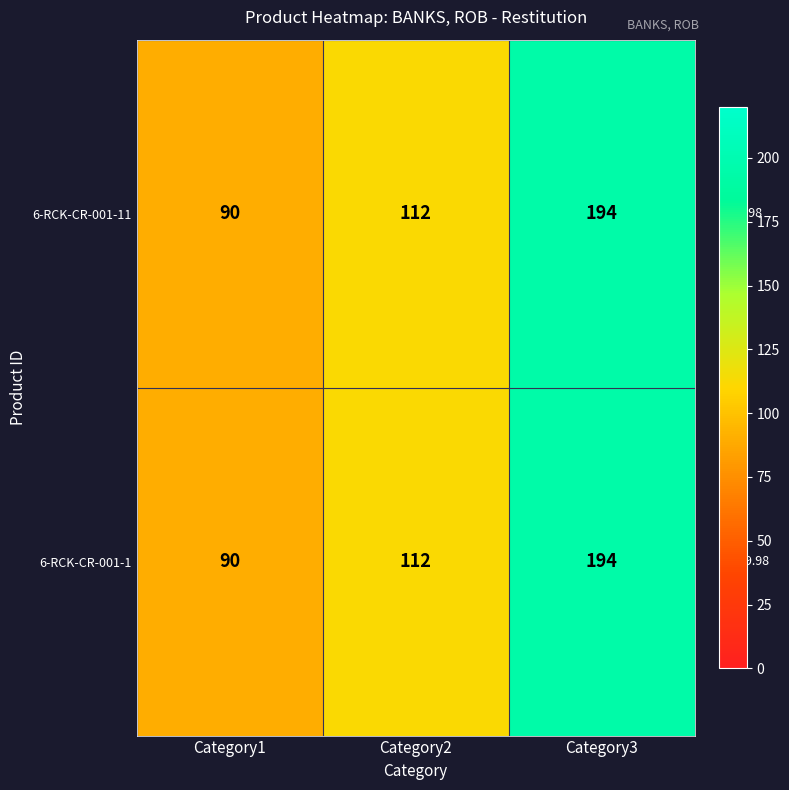

What is the maximum value shown in the chart?

194